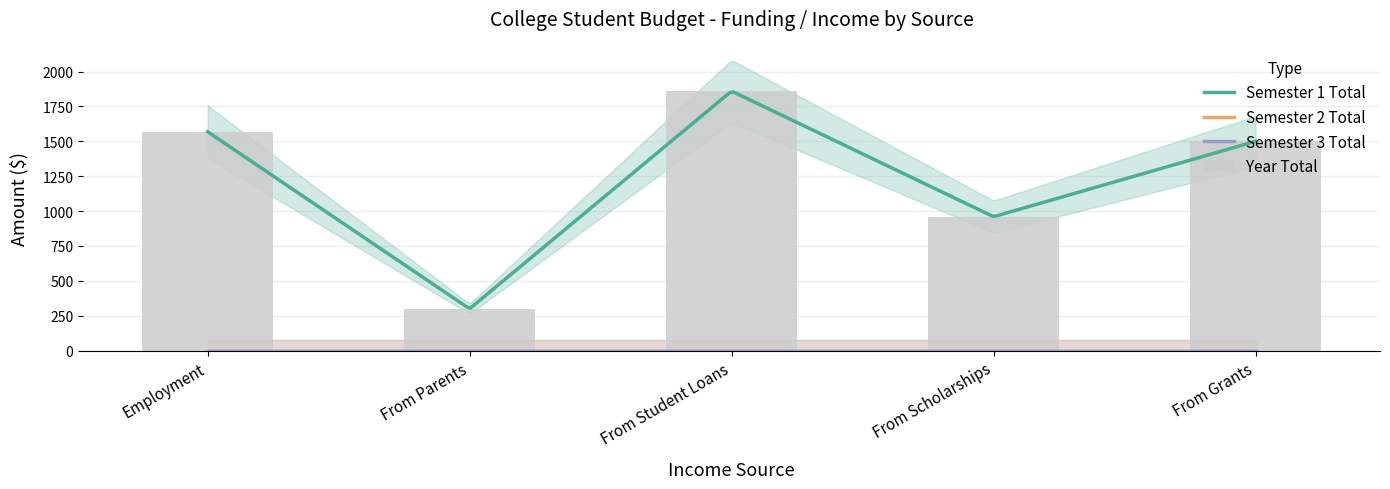

What is the difference between the Year Total values at Employment and From Parents?

1269